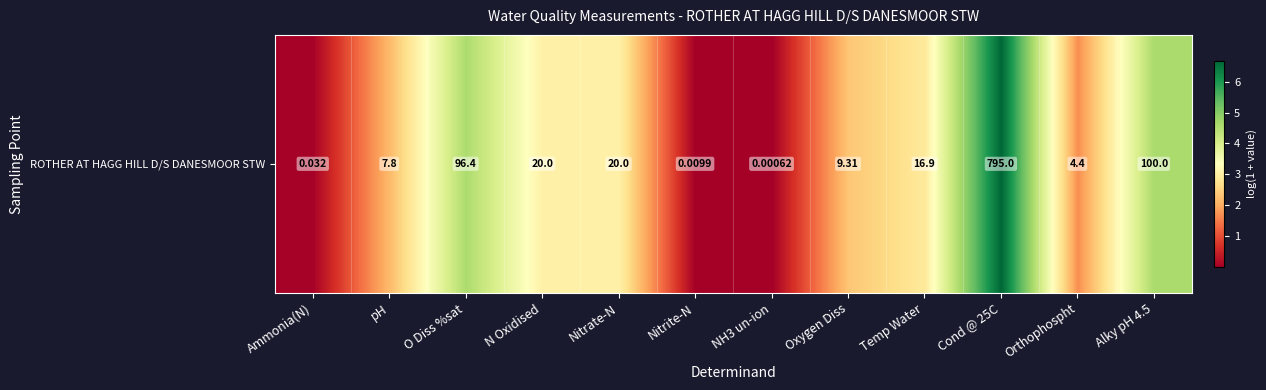

Rank the categories by value from lowest to highest.

NH3 un-ion, Nitrite-N, Ammonia(N), Orthophospht, pH, Oxygen Diss, Temp Water, N Oxidised, Nitrate-N, O Diss %sat, Alky pH 4.5, Cond @ 25C